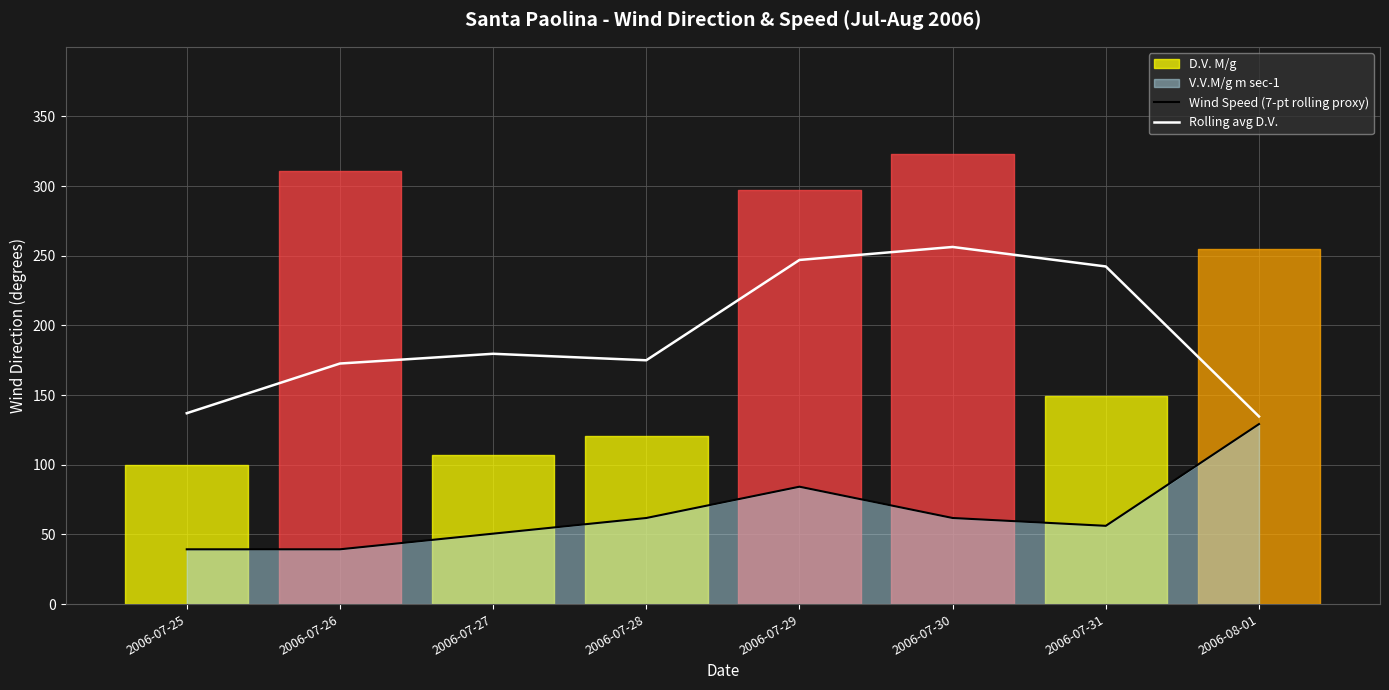

What is the minimum value for Wind Speed (7-pt rolling proxy)?

39.3